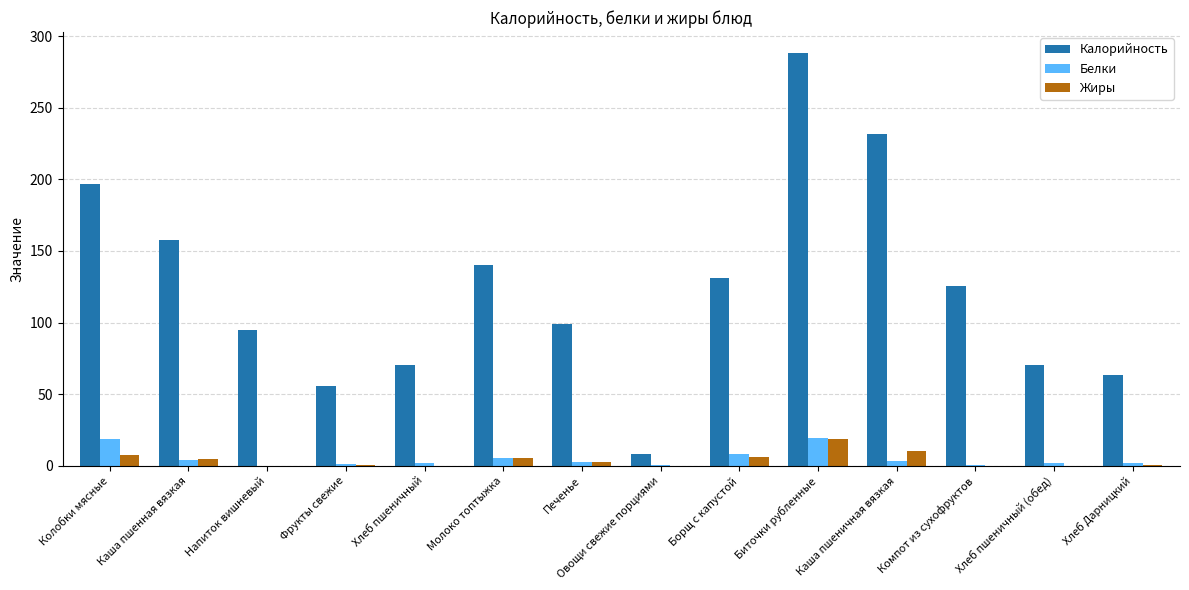

Between Фрукты свежие and Борщ с капустой, which series saw the biggest shift?

Калорийность